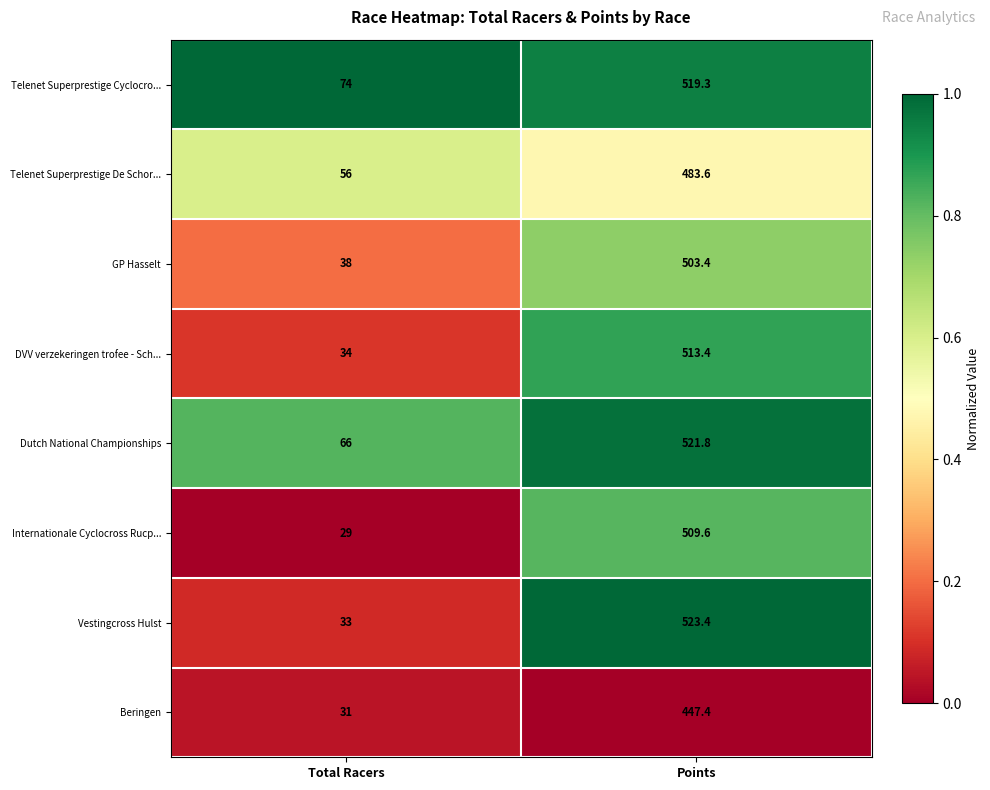

Rank the series by their maximum value, from lowest to highest.

Beringen, Telenet Superprestige De Schor..., GP Hasselt, Internationale Cyclocross Rucp..., DVV verzekeringen trofee - Sch..., Telenet Superprestige Cyclocro..., Dutch National Championships, Vestingcross Hulst